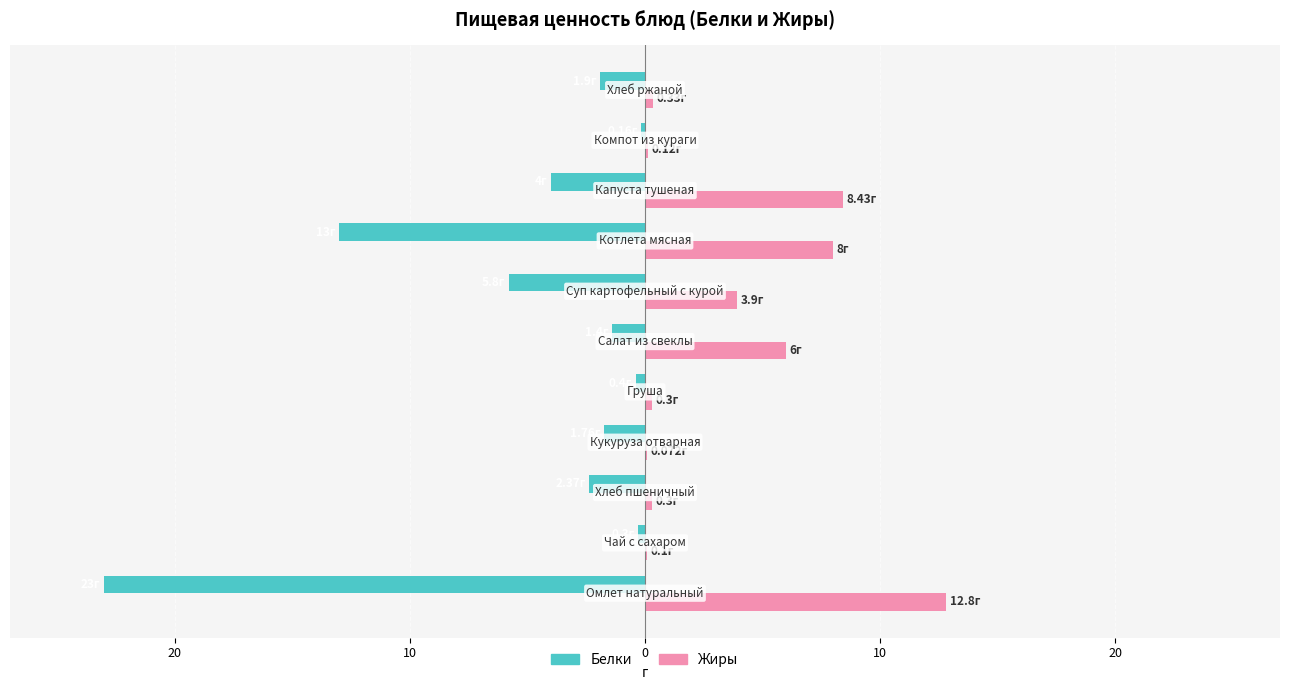

What are all the series names shown in the legend?

Белки, Жиры